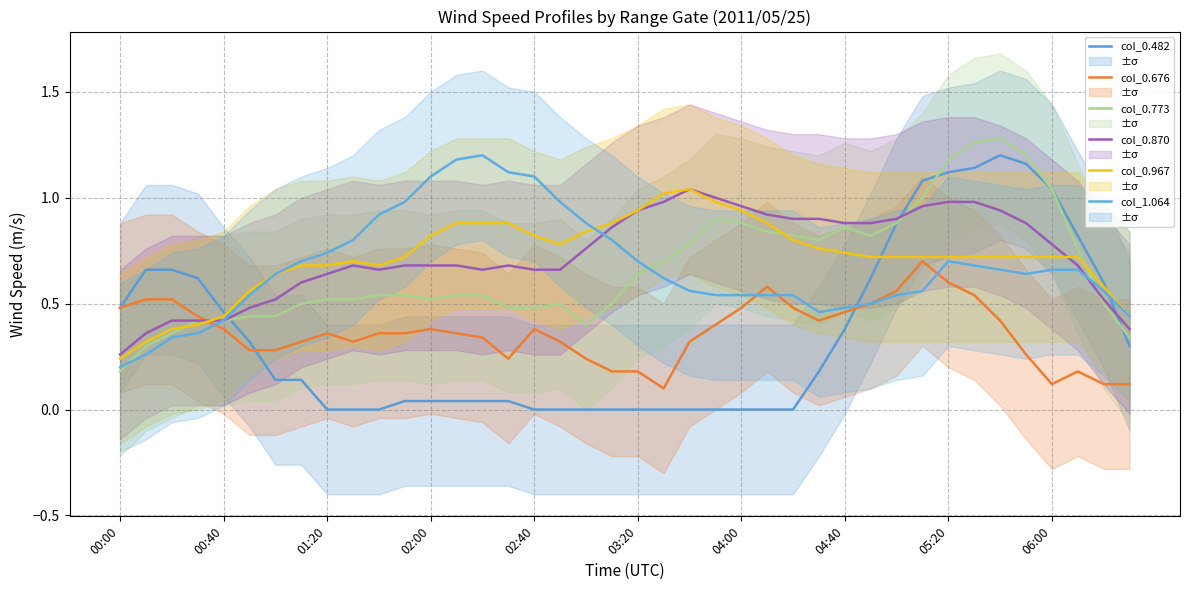

Between 00:40 and 35, which is larger?

35